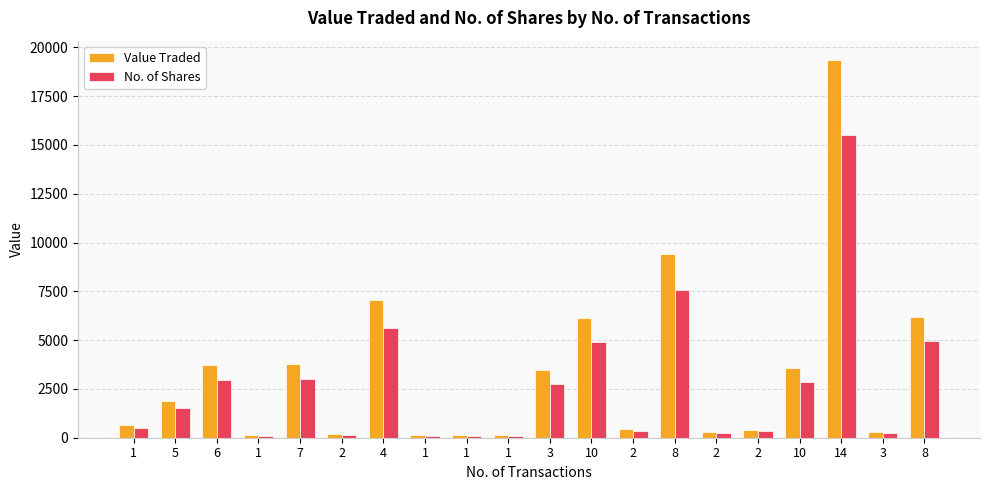

Rank the series by their average value, from lowest to highest.

No. of Shares, Value Traded